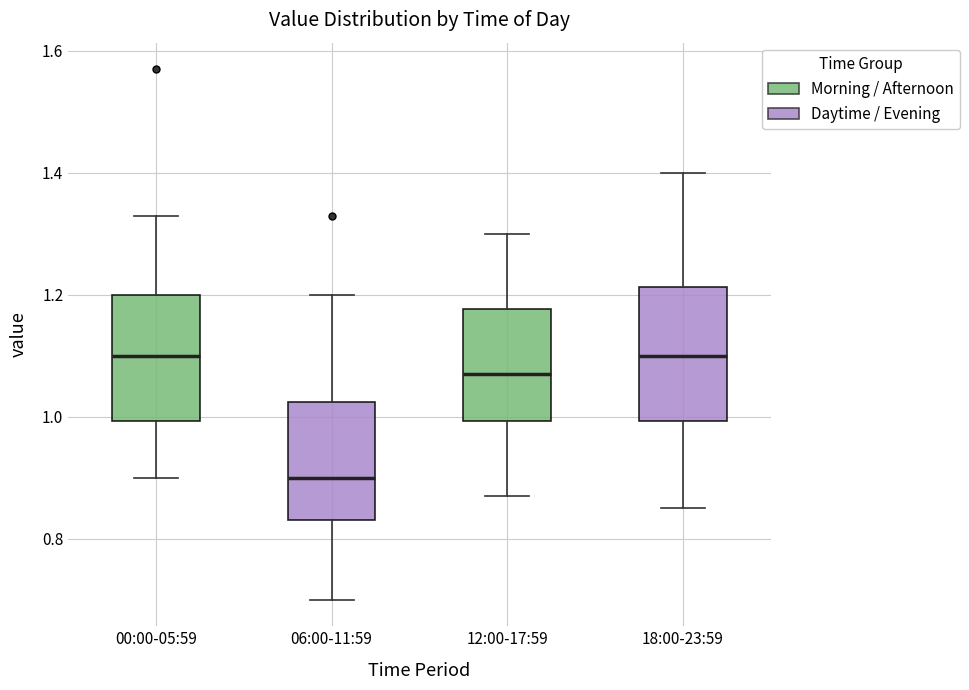

Reading left to right, read every box against the y-axis: the position of its median line, the range the box covers, and the ends of its whiskers. The values are not printed on the chart, so give them approximately, as read against the axis.

00:00-05:59: median 1.10, box 1.00 to 1.20, whiskers 0.90 to 1.34
06:00-11:59: median 0.90, box 0.84 to 1.02, whiskers 0.70 to 1.20
12:00-17:59: median 1.08, box 1.00 to 1.18, whiskers 0.88 to 1.30
18:00-23:59: median 1.10, box 1.00 to 1.22, whiskers 0.86 to 1.40